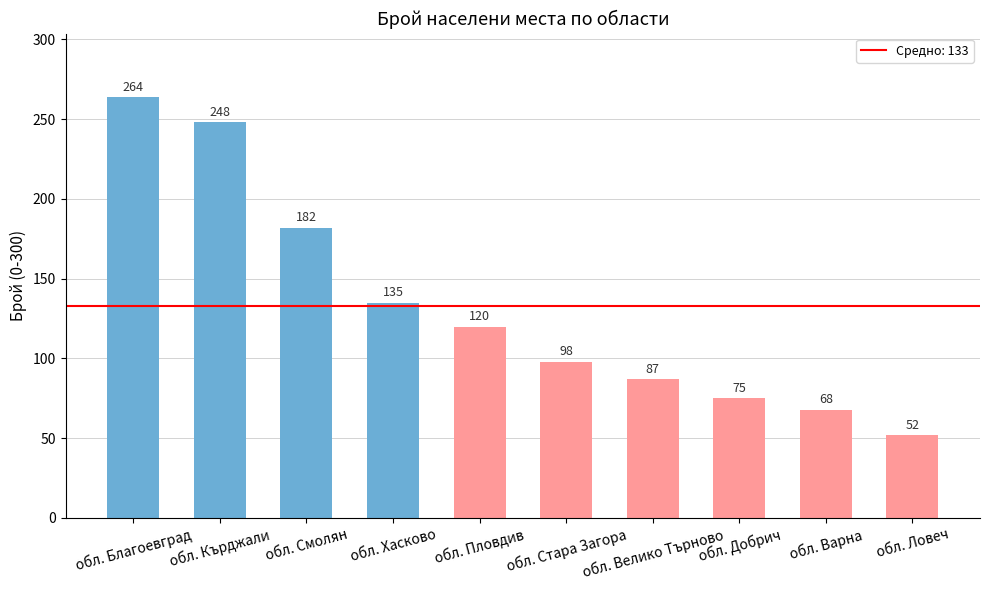

Is it true that the value at обл. Стара Загора is 98?

True